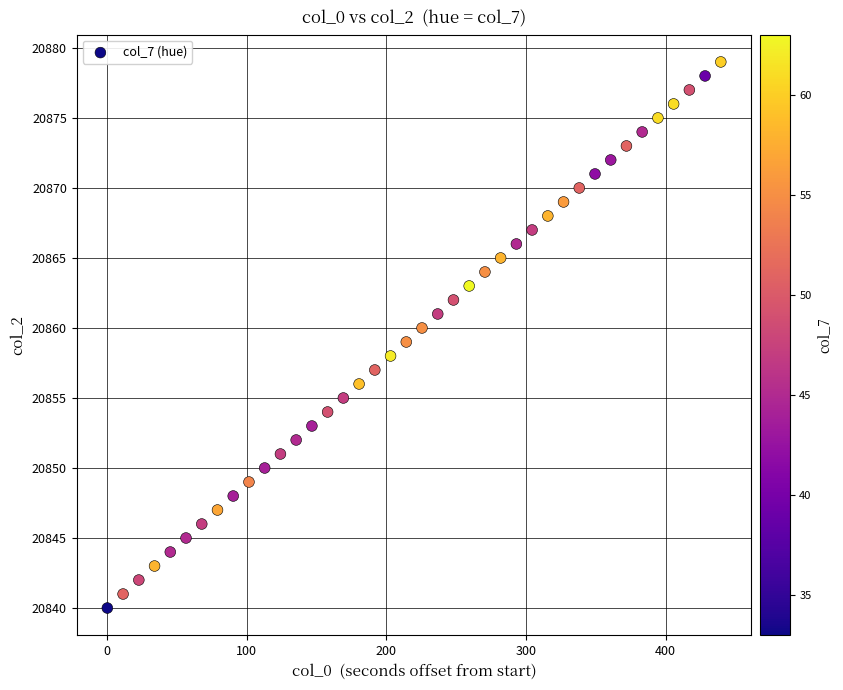

What is the range of Y values (max minus min)?

39